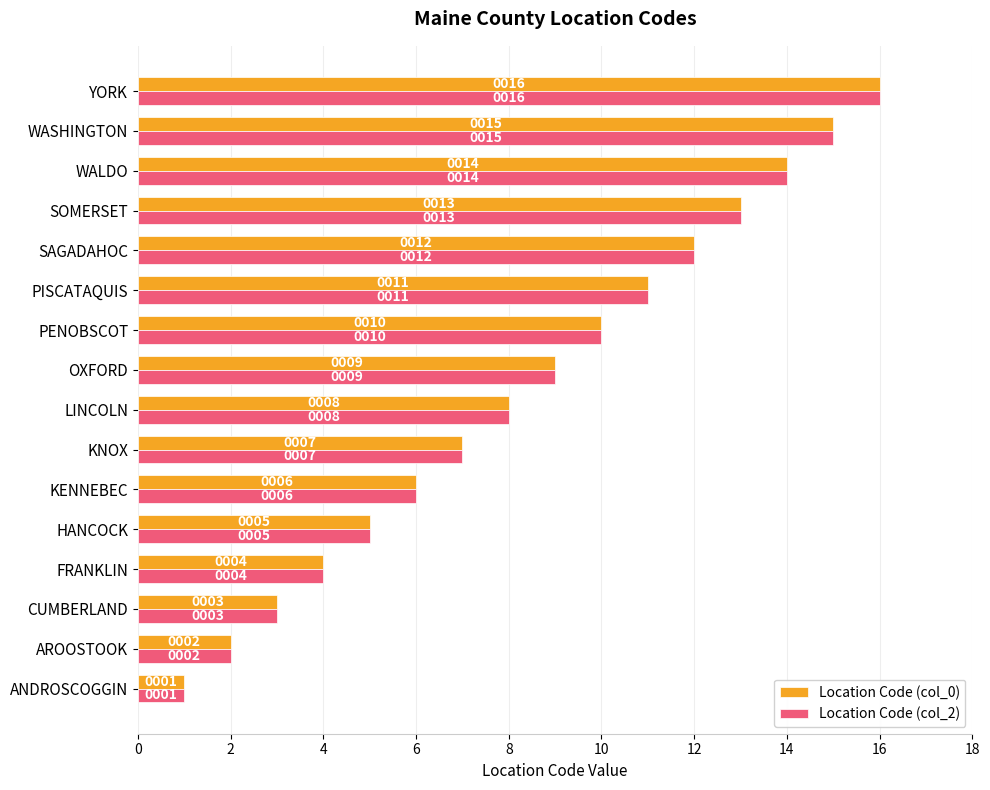

Is the value of Location Code (col_0) at LINCOLN greater than the value of Location Code (col_2) at AROOSTOOK?

Yes